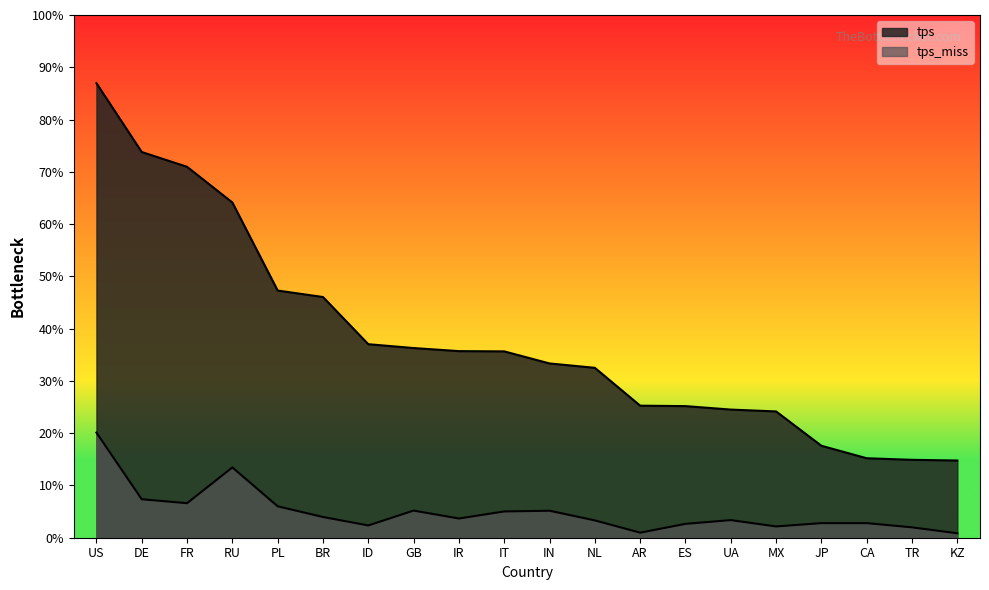

Which series has the largest range (max minus min)?

tps